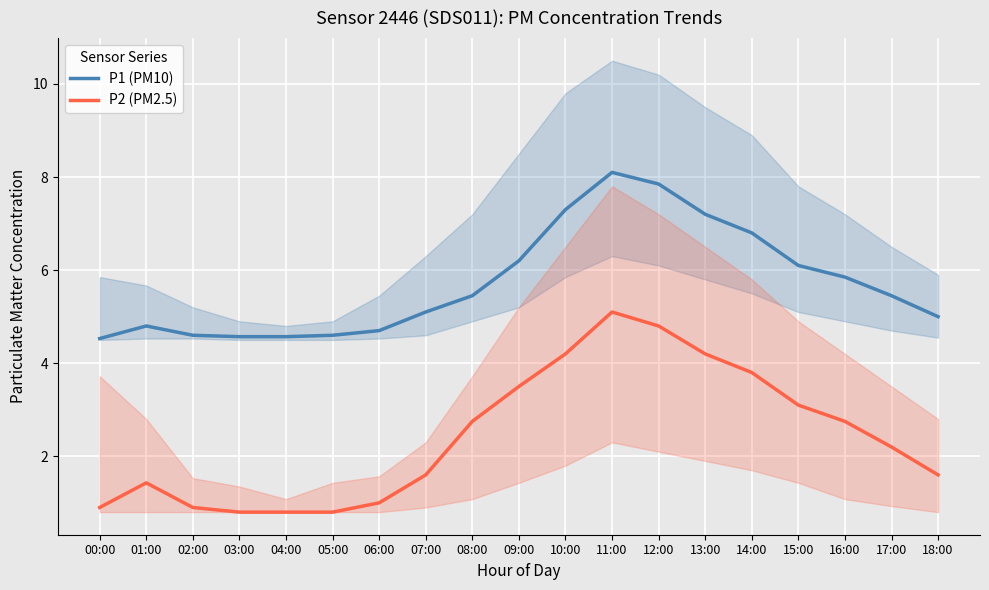

Which has a higher value, 01:00 or 06:00?

01:00